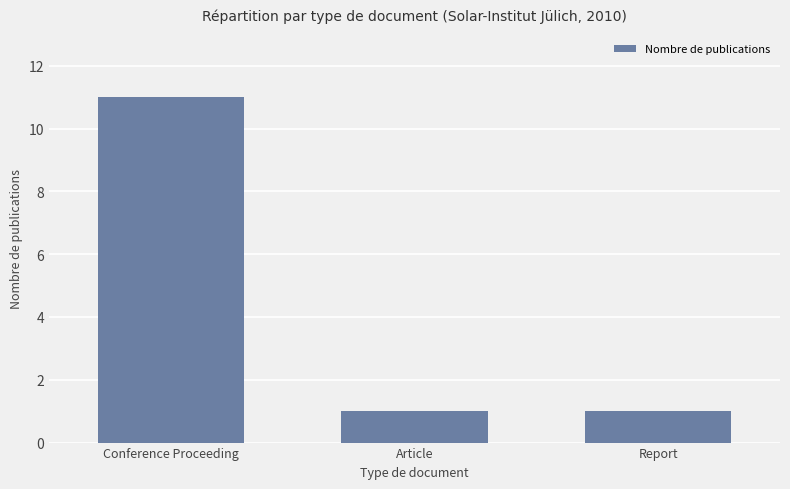

How many categories are shown in the chart?

3